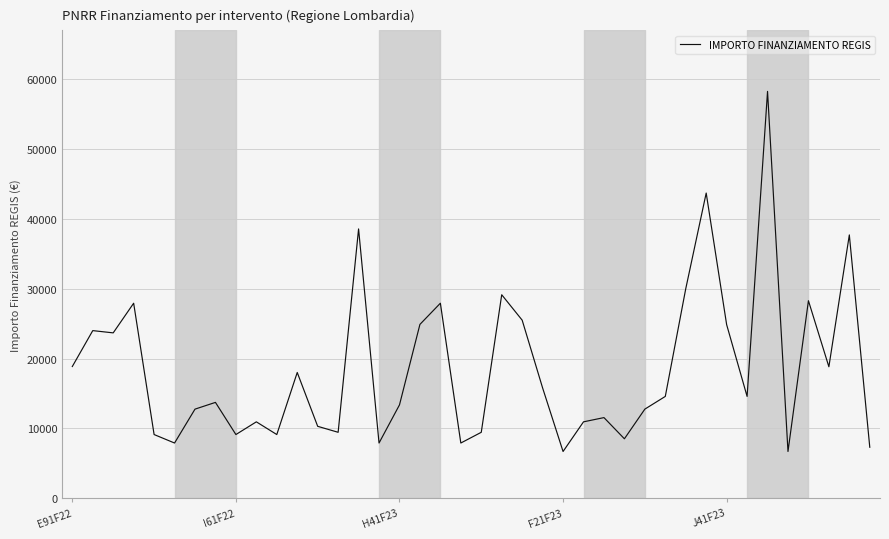

What is the greatest value displayed?

58272